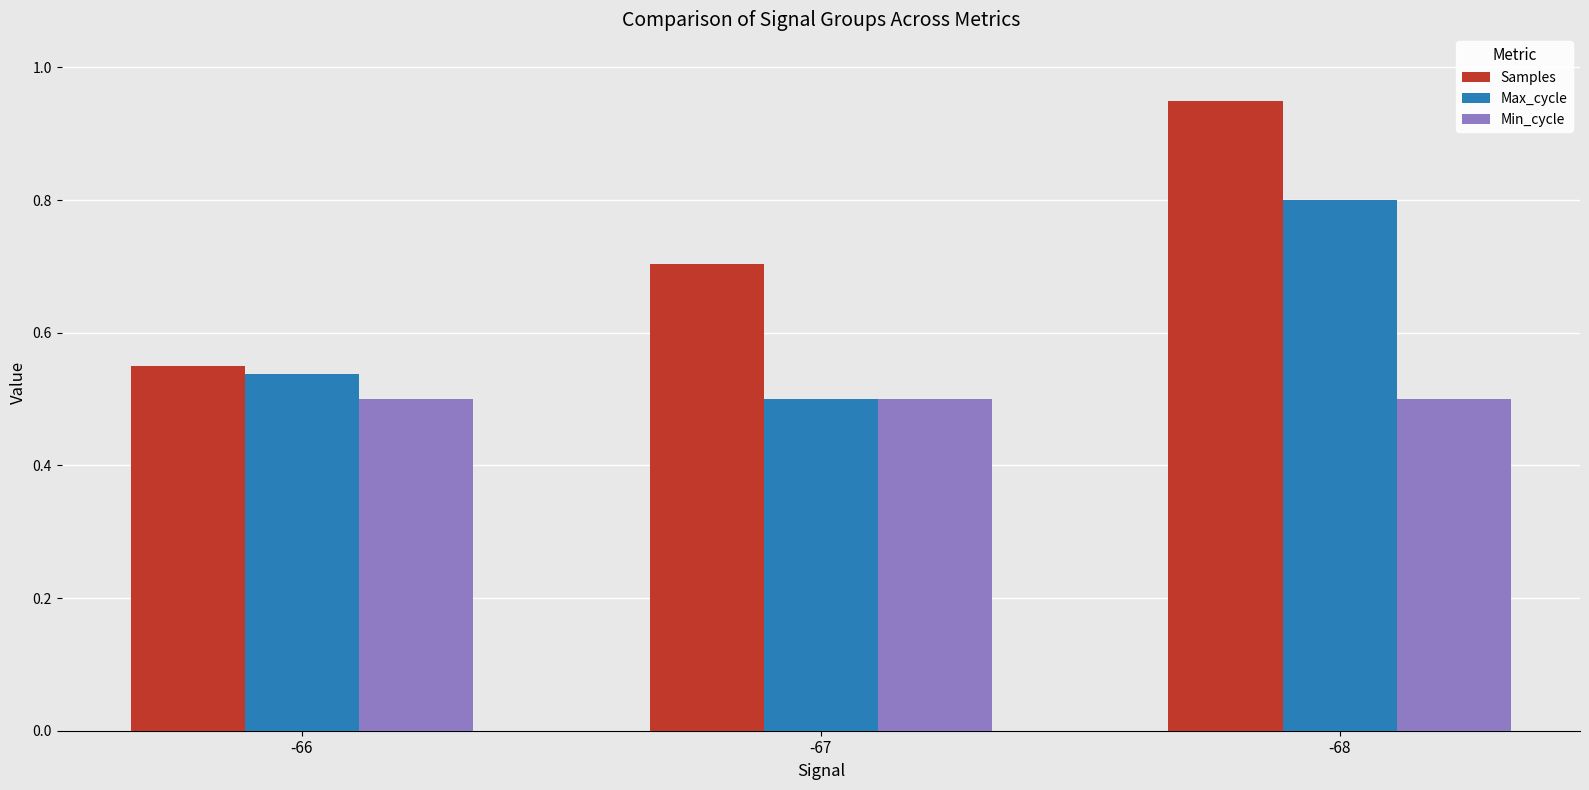

True or false: Samples has a value of 0.7 at -67.

True